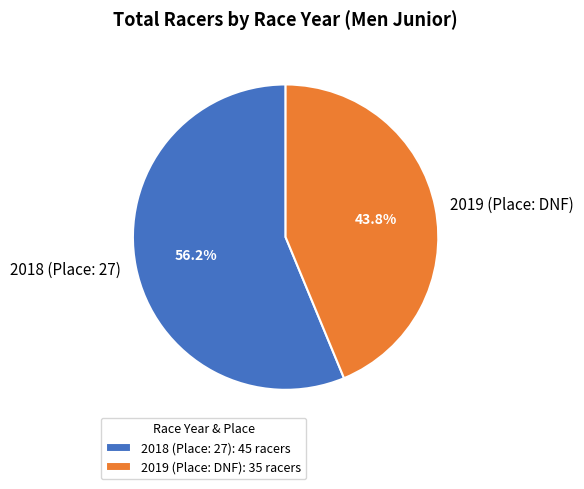

Rank the categories by value from highest to lowest.

2018 (Place: 27), 2019 (Place: DNF)